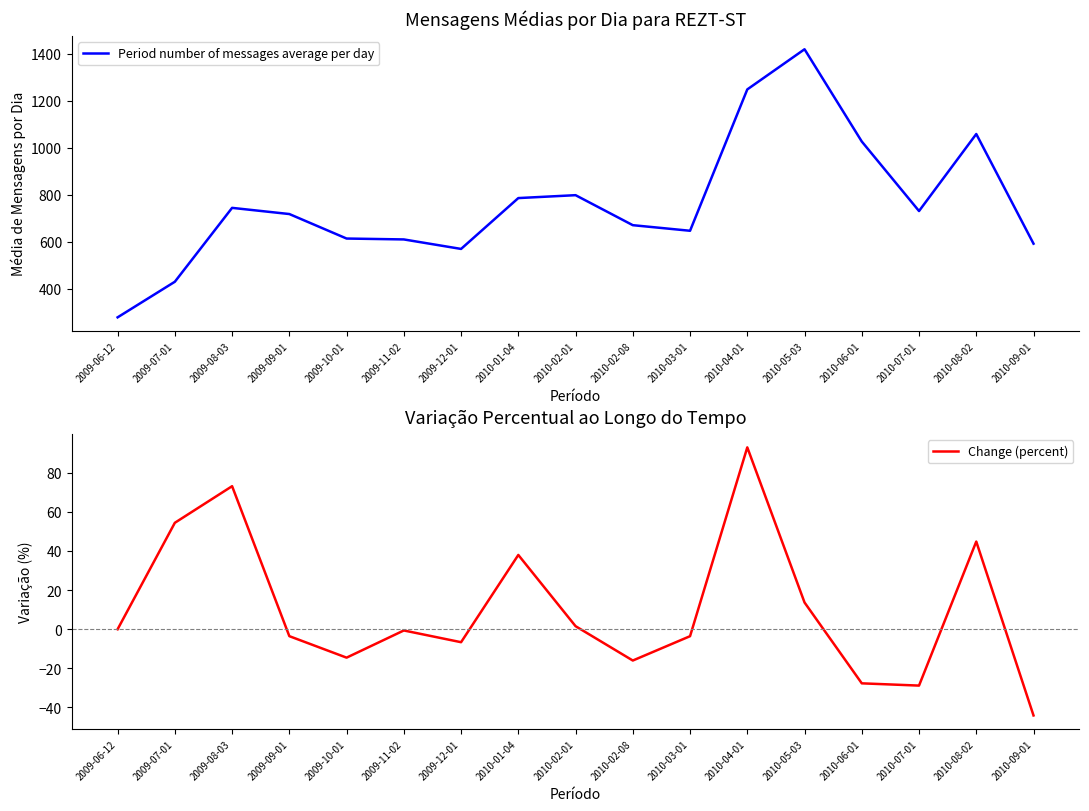

What is the difference between the highest and lowest values at 2010-07-01?

760.1